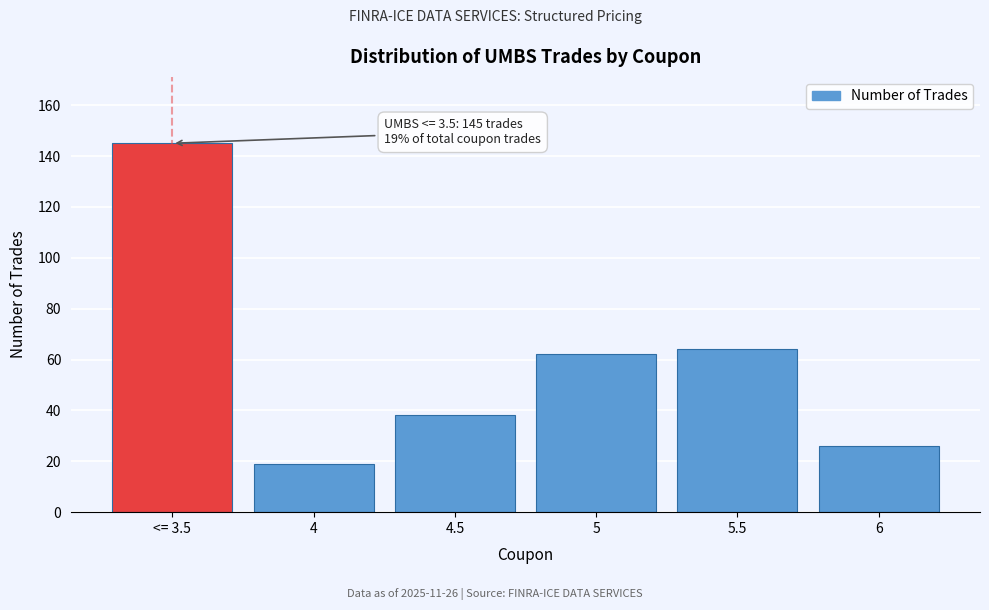

Reading left to right, extract all data points from this chart.

145	19	38	62	64	26